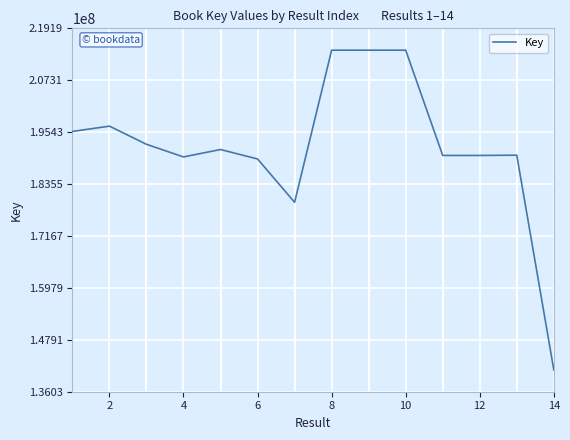

What is the minimum value shown in the chart?

141034237